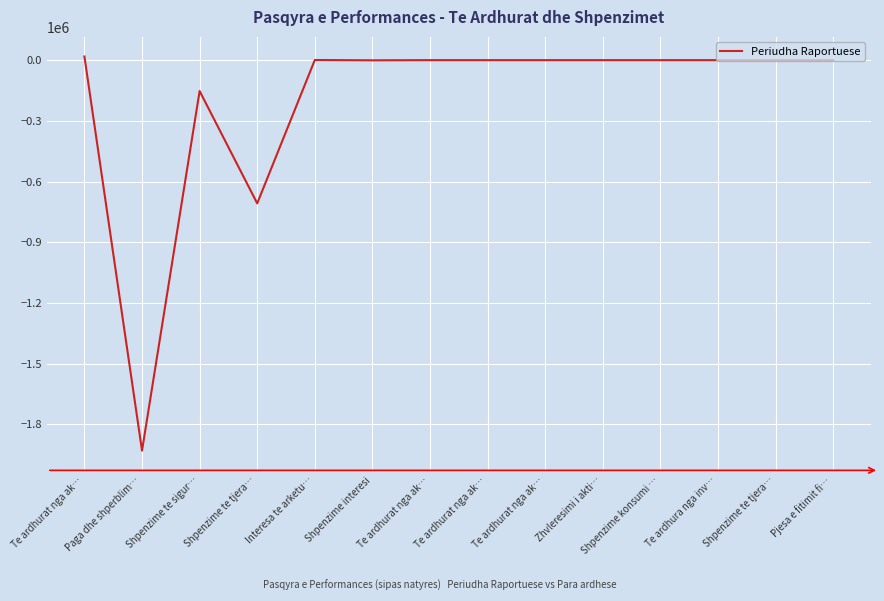

Which has a higher value, Shpenzime te tjera… or Pjesa e fitimit fi…?

Pjesa e fitimit fi…